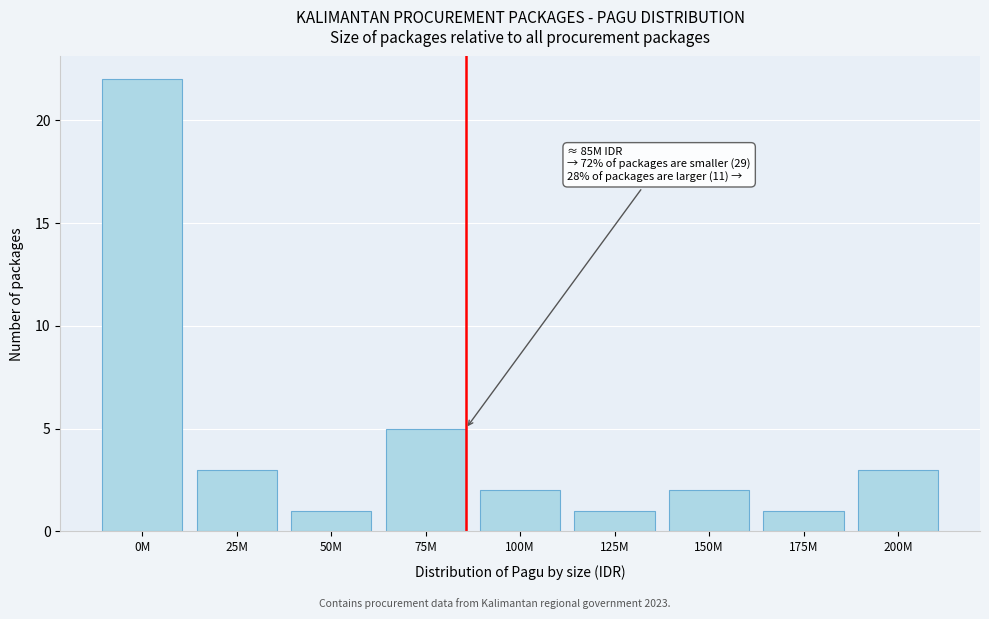

Reading right to left, what are all the values shown in this chart?

200M=3	175M=1	150M=2	125M=1	100M=2	75M=5	50M=1	25M=3	0M=22